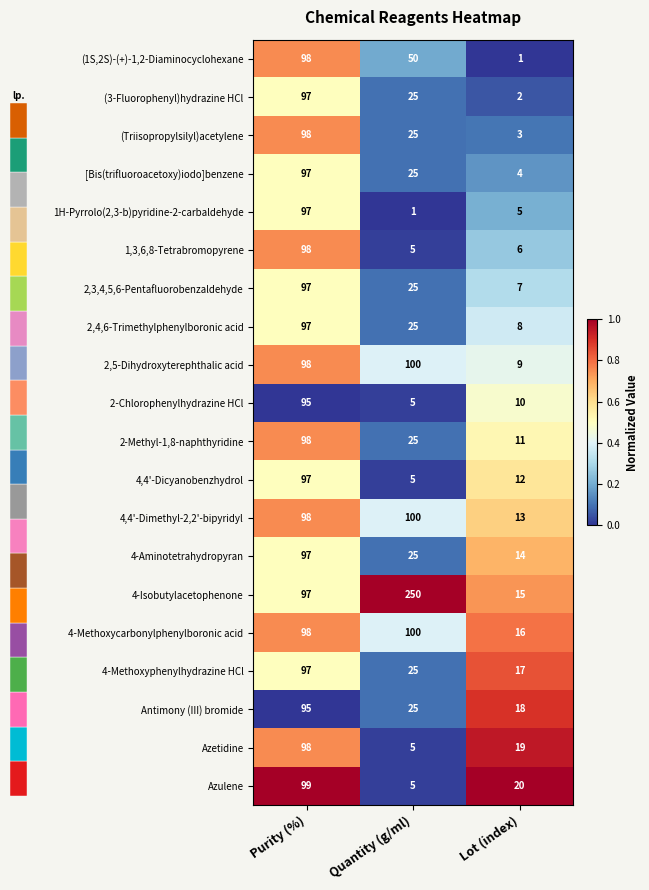

Is it true that 4-Methoxyphenylhydrazine HCl equals 5 at Lot (index)?

False